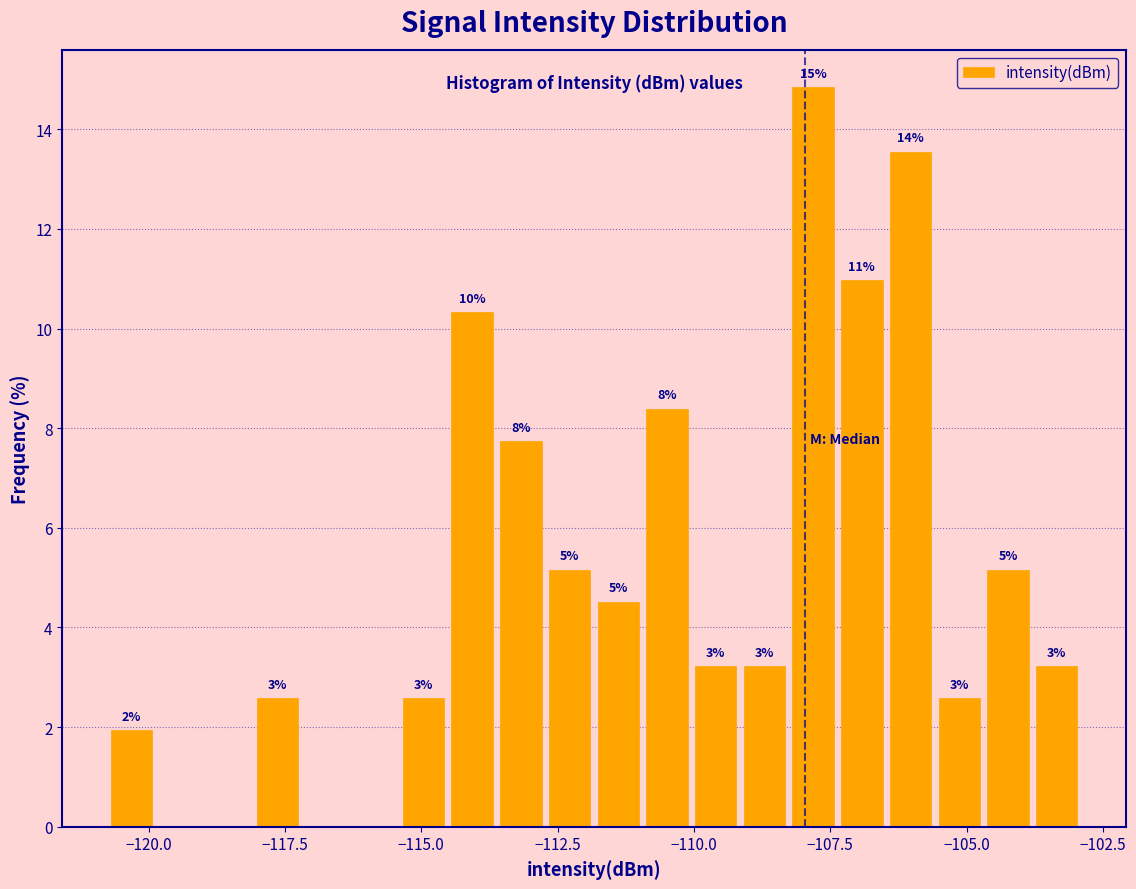

Around what value on the x-axis is the tallest bar? Give the approximate position of its centre, as read against the axis.

-108.0